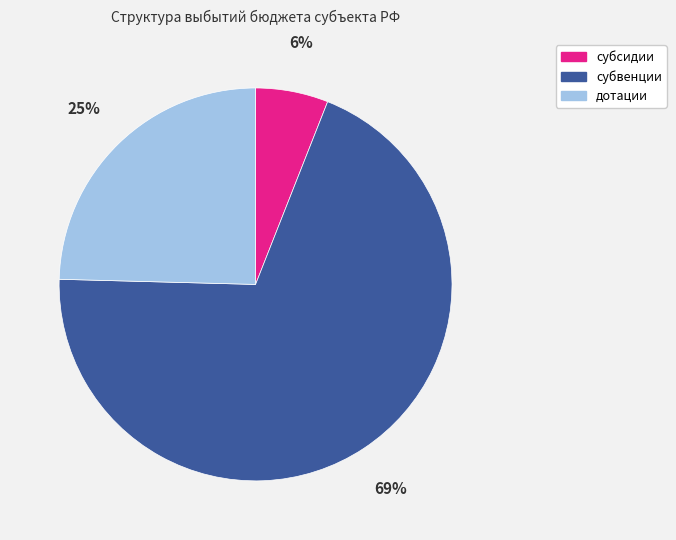

Approximately how many times larger is the value at субвенции compared to дотации?

2.8